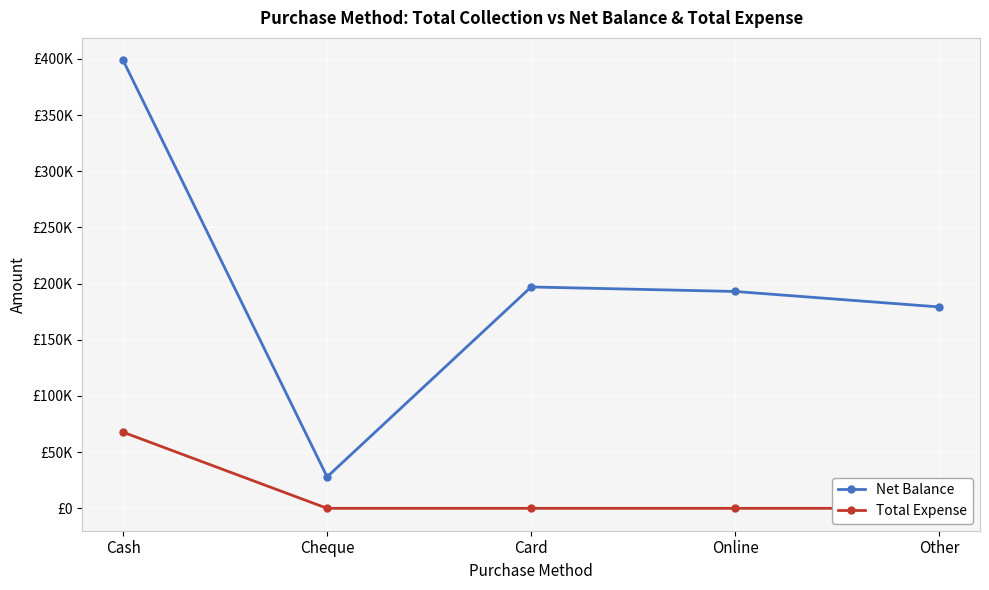

How many lines are shown in the chart?

2